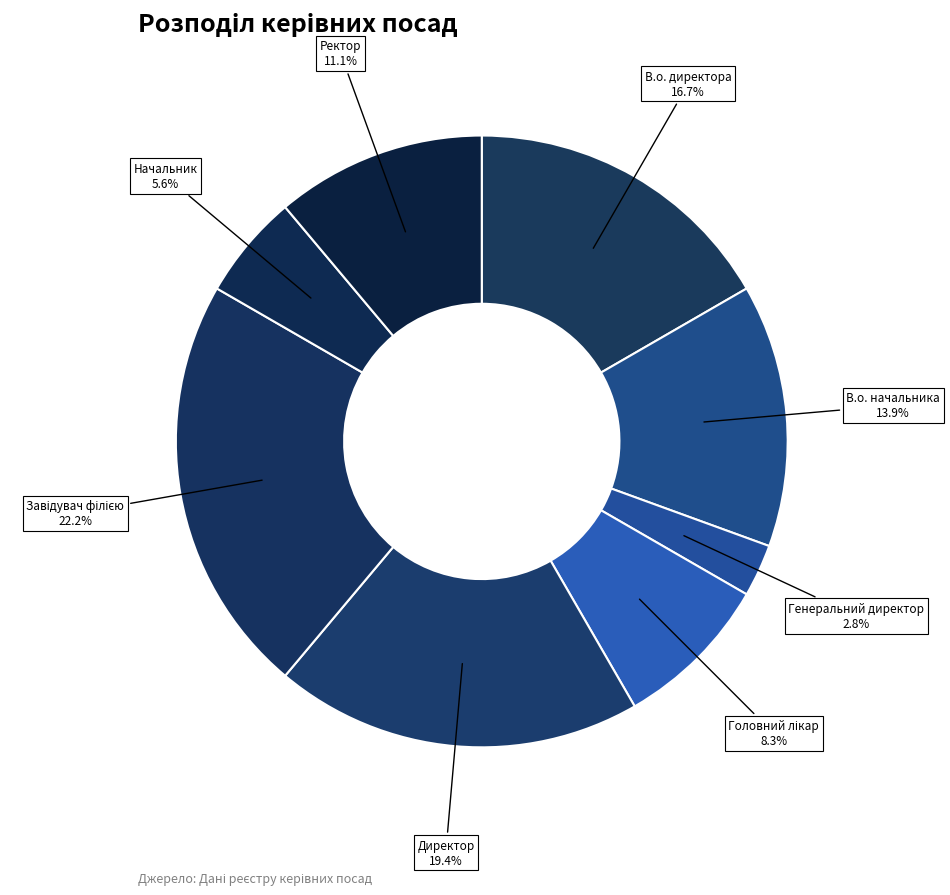

Is there any slice that represents more than half of the pie?

No